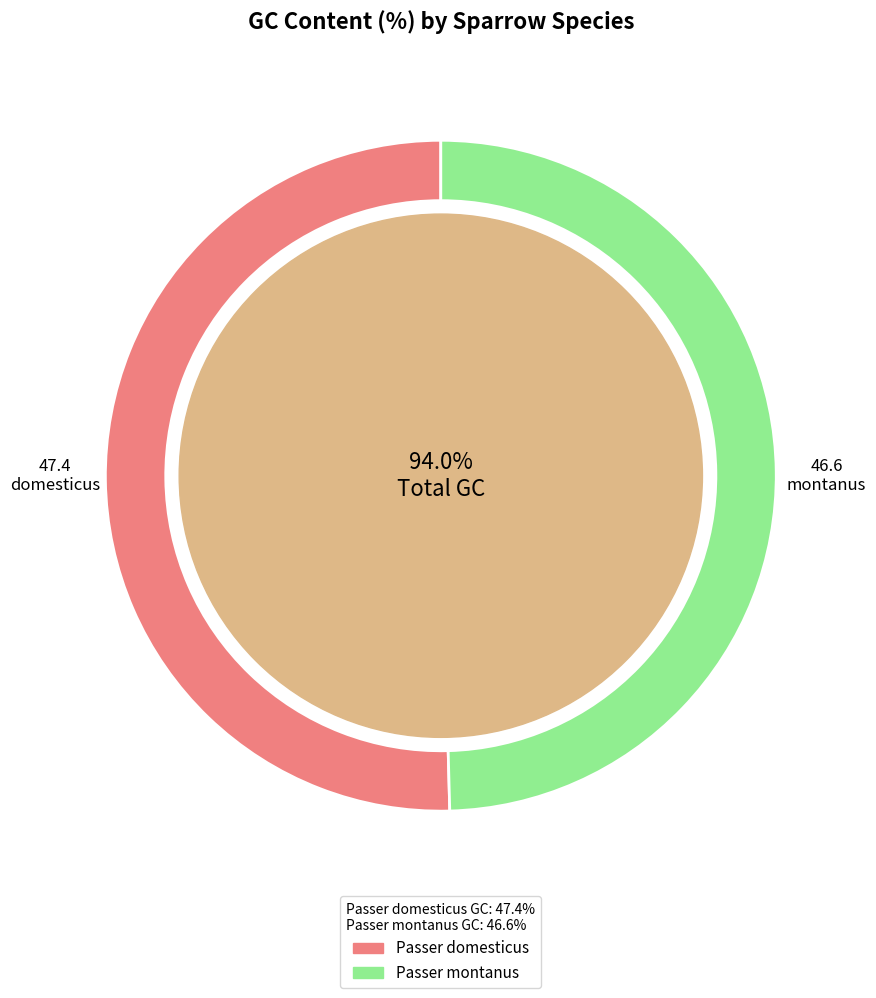

How many slices are in this pie chart?

2